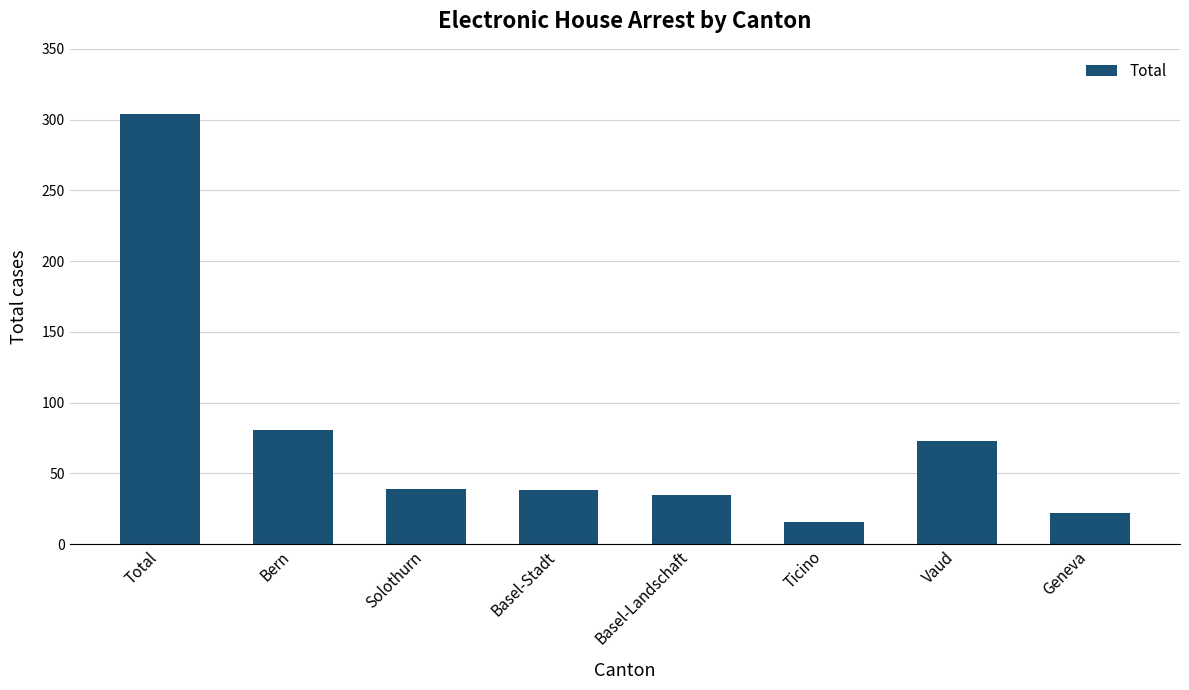

Between Total and Basel-Landschaft, which is larger?

Total